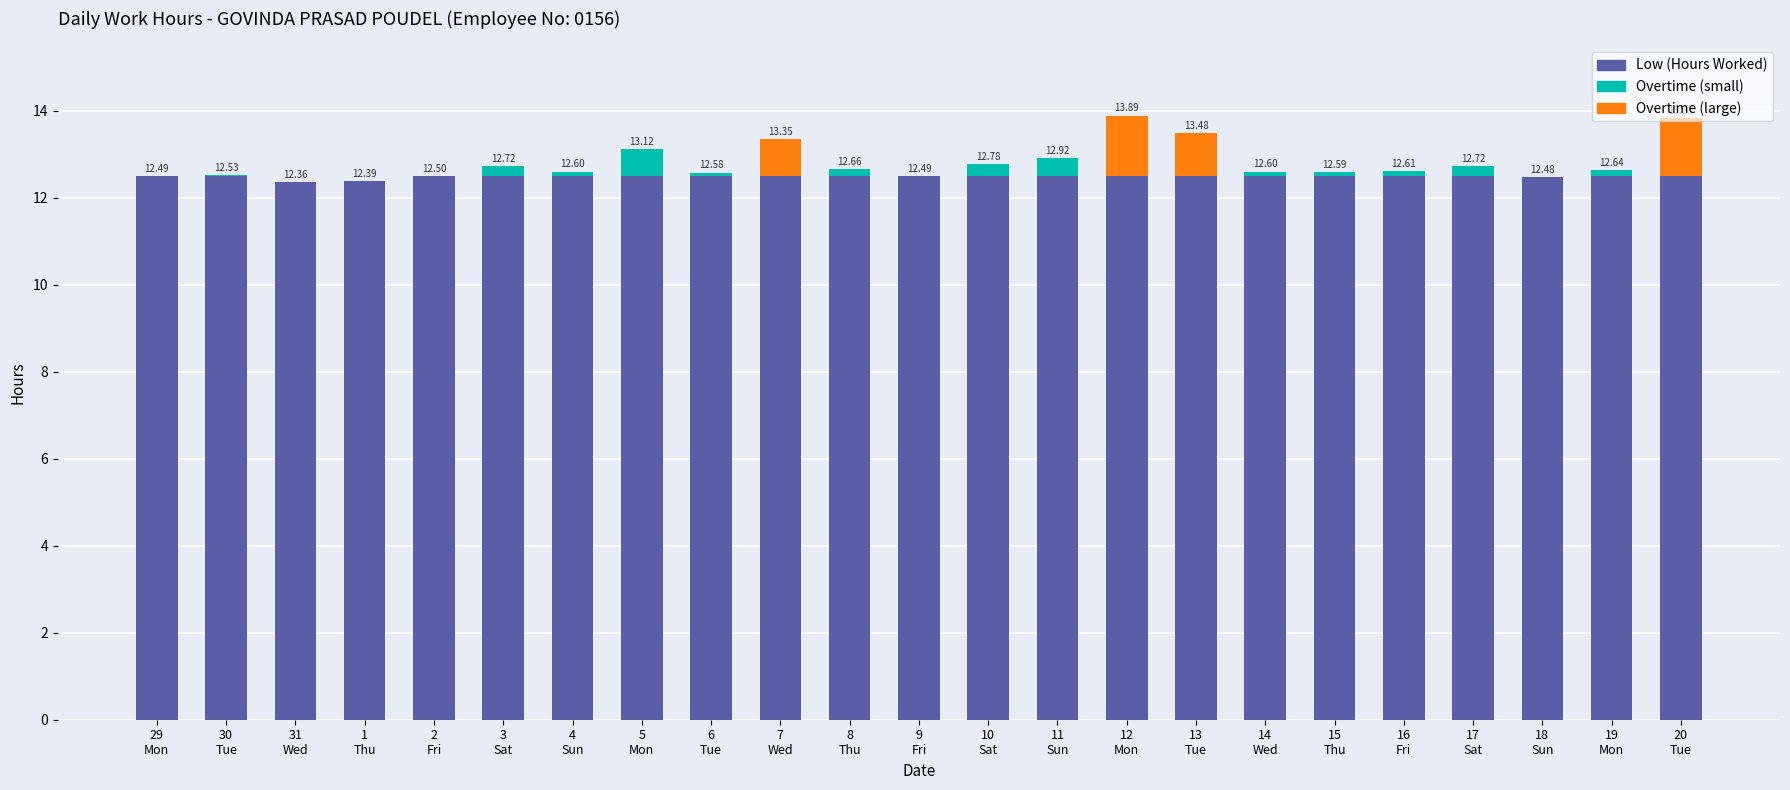

Is it true that Low (Hours Worked) equals 12.5 at 15
Thu?

True